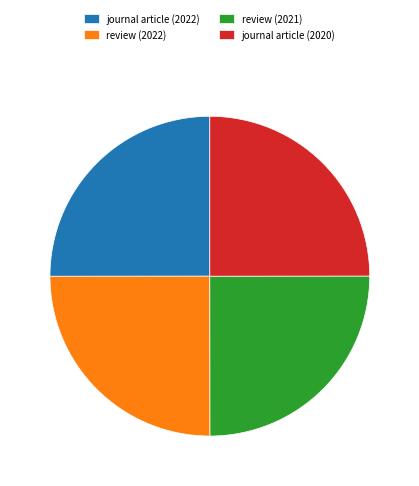

Does any single category account for the majority?

No